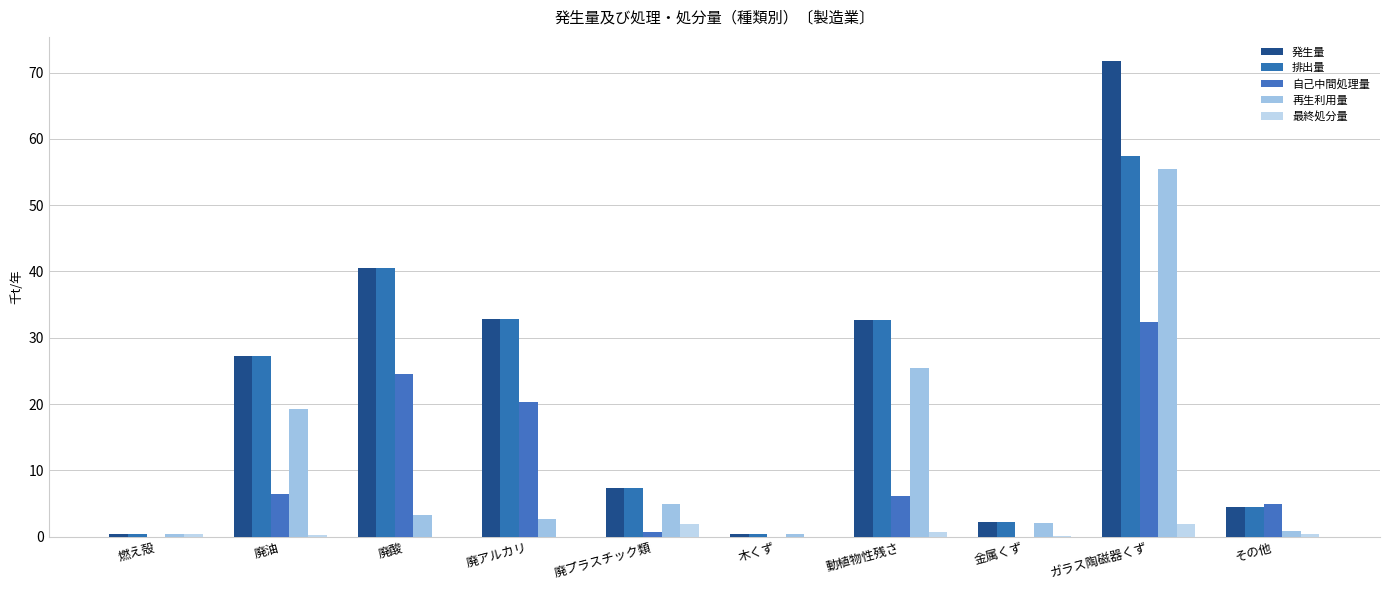

Are the bars grouped side by side (vs. stacked)?

Yes